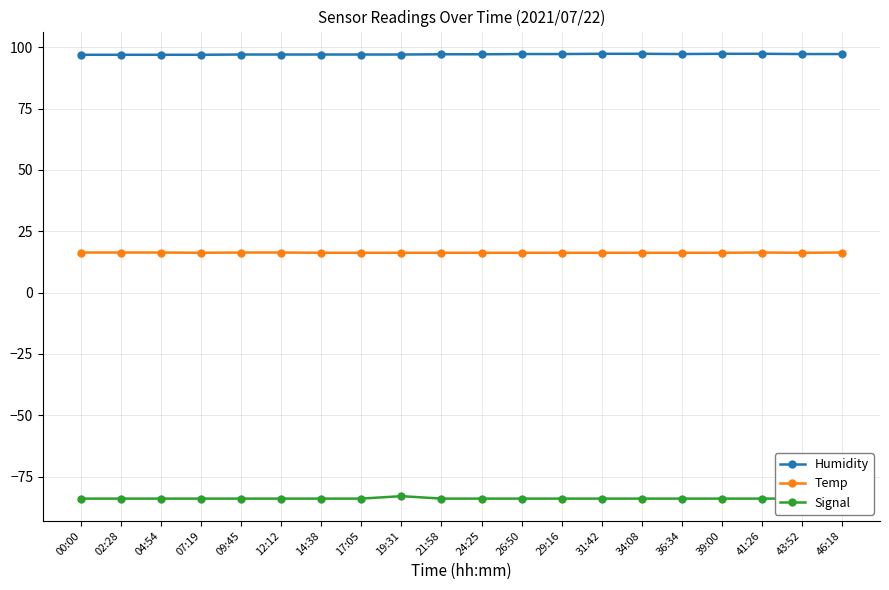

How many interior local peaks does the Signal series have?

1